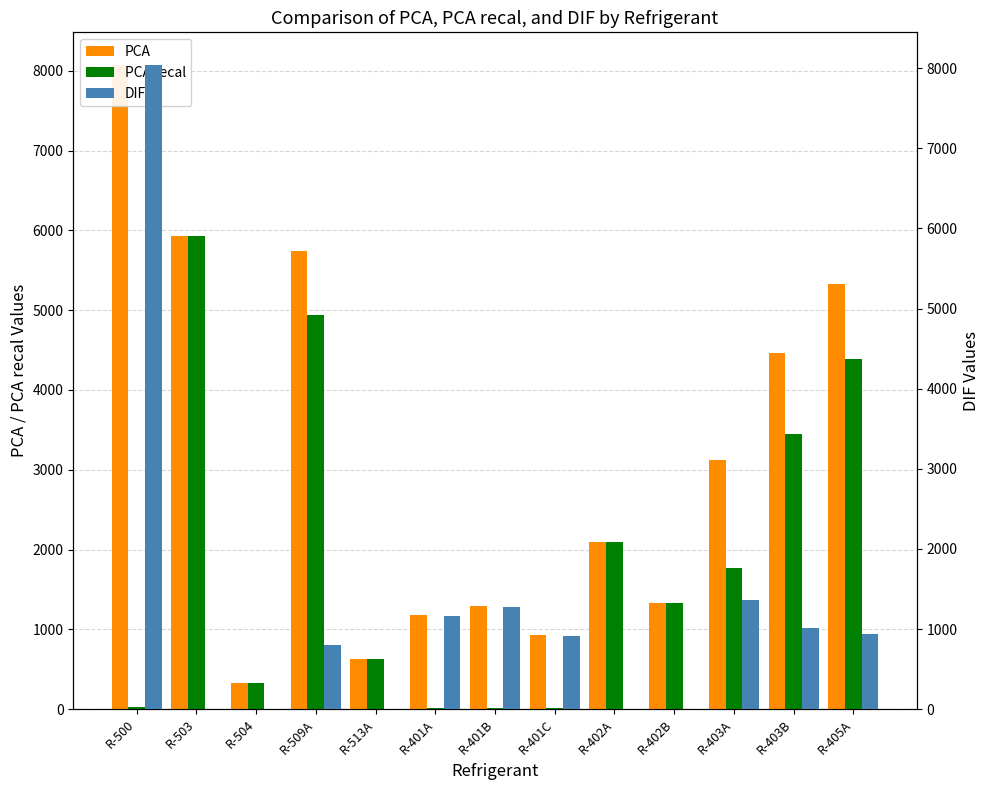

Reading left to right, list all the values displayed in this chart.

PCA: R-500=8077.0	R-503=5934.8	R-504=325.4	R-509A=5741.0	R-513A=629.2	R-401A=1182.0	R-401B=1288.0	R-401C=932.6	R-402A=2100.0	R-402B=1330.0	R-403A=3124.0	R-403B=4457.0	R-405A=5328.0
PCA recal: R-500=32.5	R-503=5934.8	R-504=325.3	R-509A=4944.8	R-513A=629.2	R-401A=16.1	R-401B=13.6	R-401C=18.6	R-402A=2100.0	R-402B=1330.0	R-403A=1766.0	R-403B=3443.7	R-405A=4386.2
DIF: R-500=8044.5	R-503=0.0	R-504=0.0	R-509A=796.2	R-513A=0.0	R-401A=1165.9	R-401B=1274.4	R-401C=914.0	R-402A=0.0	R-402B=0.0	R-403A=1358.0	R-403B=1013.3	R-405A=941.8